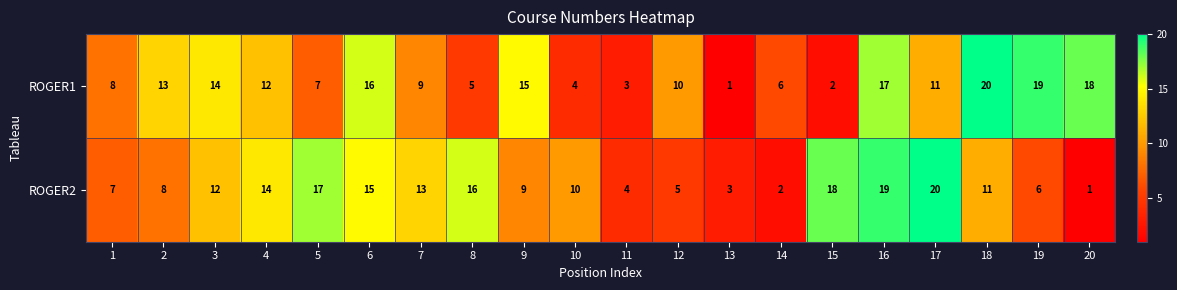

What is the greatest value displayed?

20